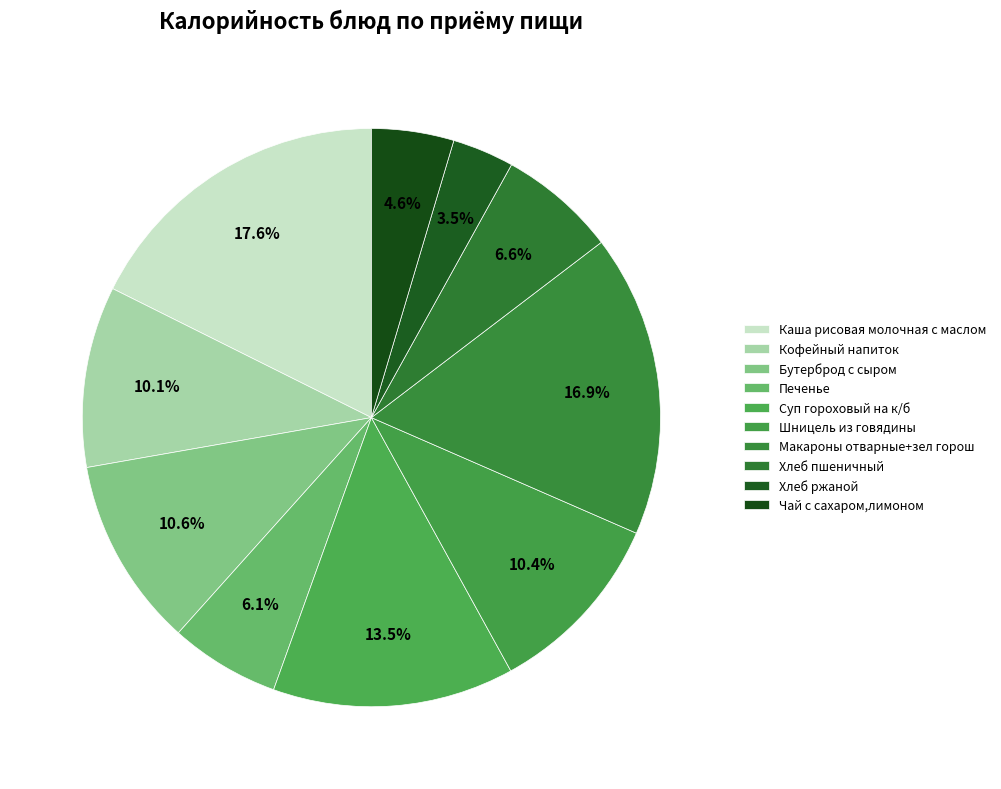

Is Макароны отварные+зел горош the majority of the pie?

No